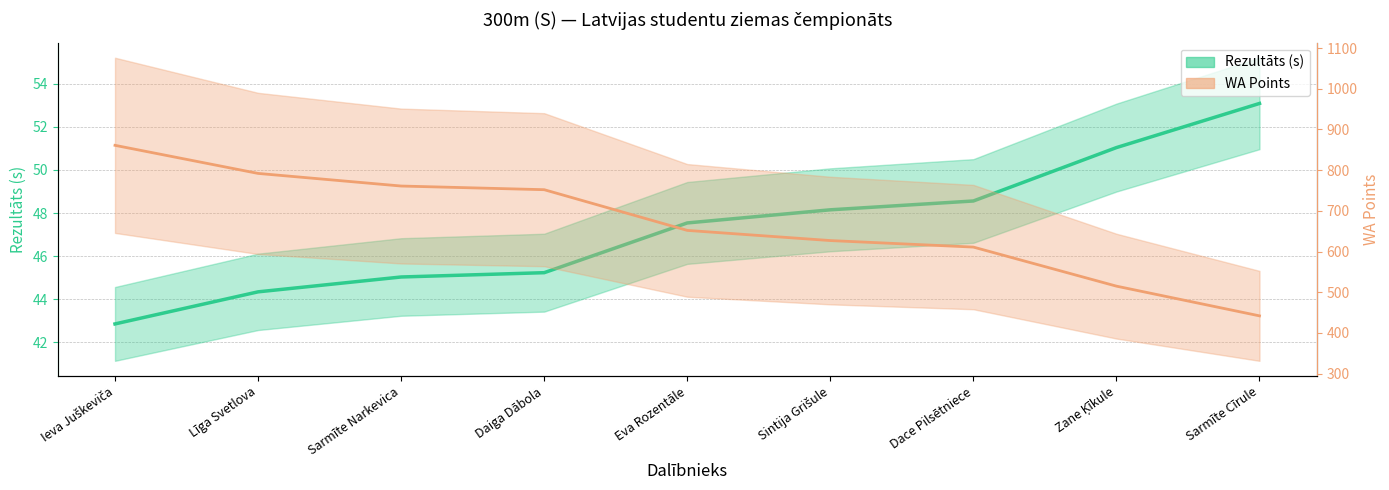

Which series has the widest spread of values?

WA Points